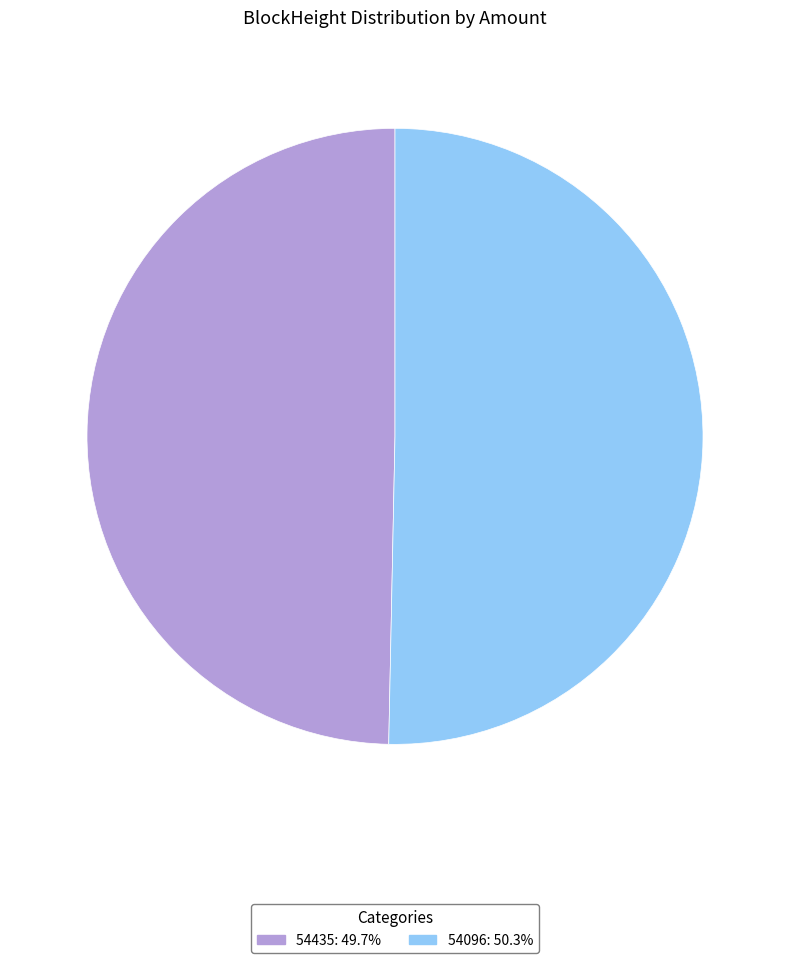

Is it true that 54435 is 1% of the pie?

False